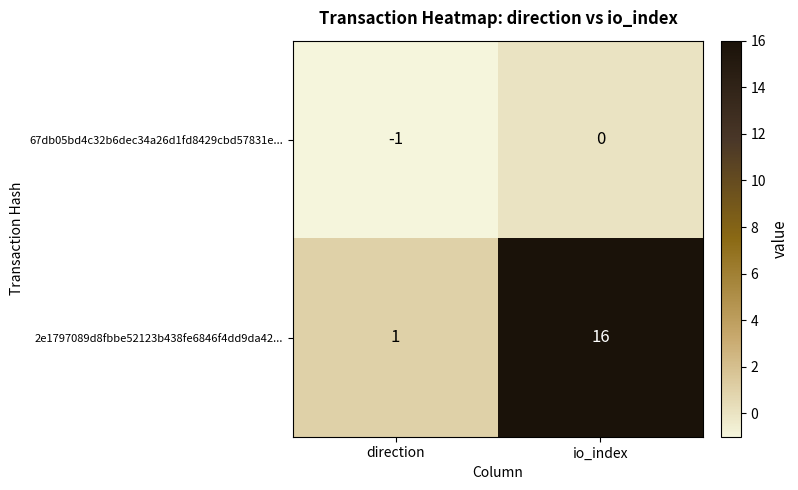

What is the spread (max minus min) of values at direction?

2